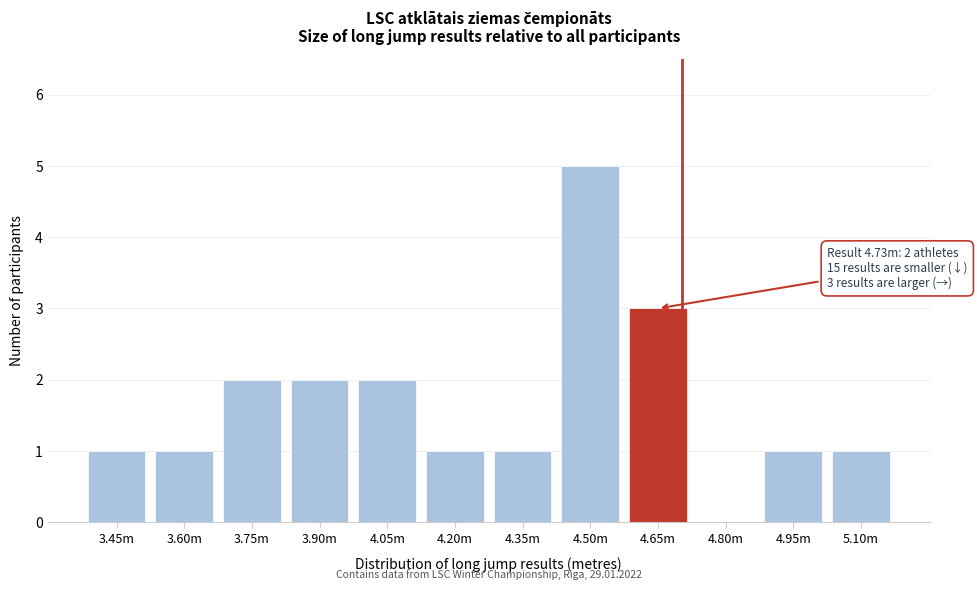

Reading right to left, extract all data points from this chart.

5.10m=1	4.95m=1	4.80m=0	4.65m=3	4.50m=5	4.35m=1	4.20m=1	4.05m=2	3.90m=2	3.75m=2	3.60m=1	3.45m=1